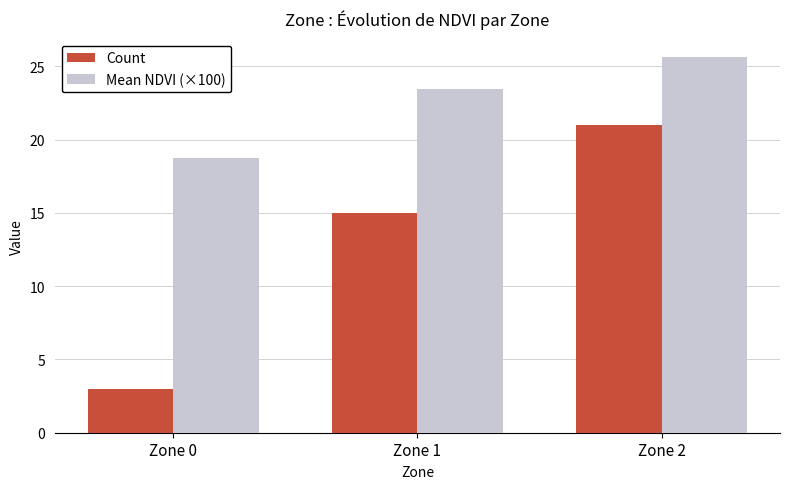

How many groups of bars are there?

3